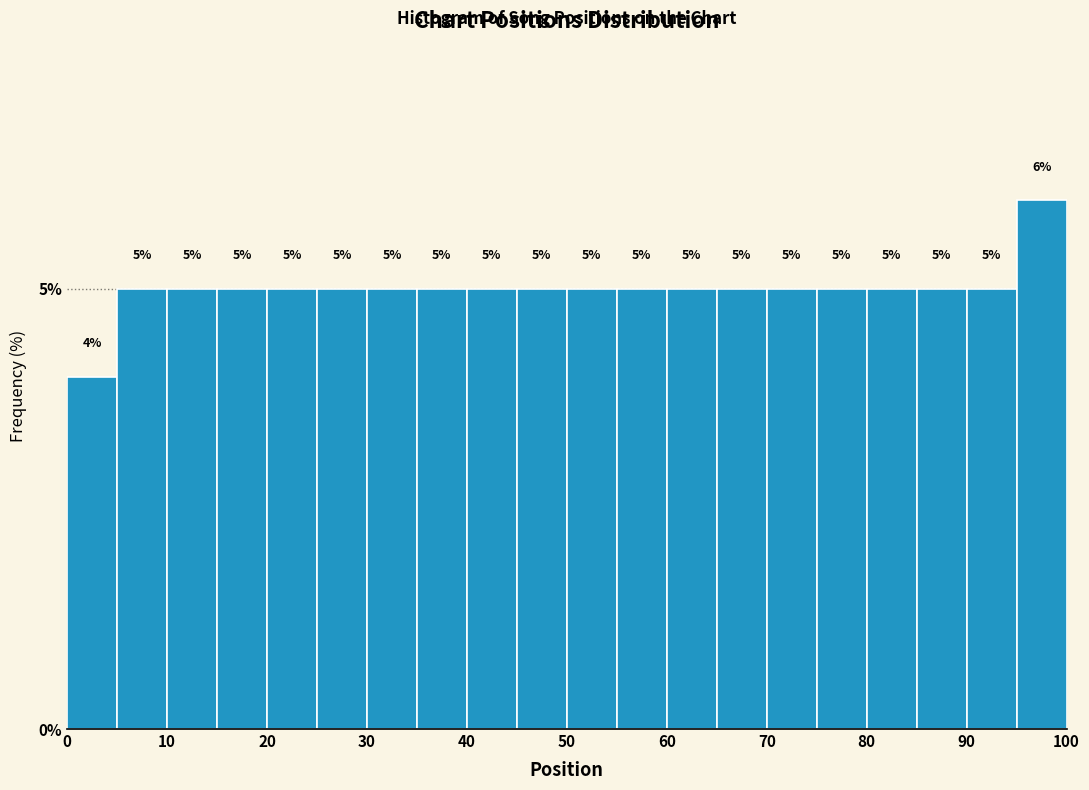

Reading left to right, transcribe this chart: for each bar, give the range it covers on the x-axis and its height.

0 to 5: 4
5 to 10: 5
10 to 15: 5
15 to 20: 5
20 to 25: 5
25 to 30: 5
30 to 35: 5
35 to 40: 5
40 to 45: 5
45 to 50: 5
50 to 55: 5
55 to 60: 5
60 to 65: 5
65 to 70: 5
70 to 75: 5
75 to 80: 5
80 to 85: 5
85 to 90: 5
90 to 95: 5
95 to 100: 6